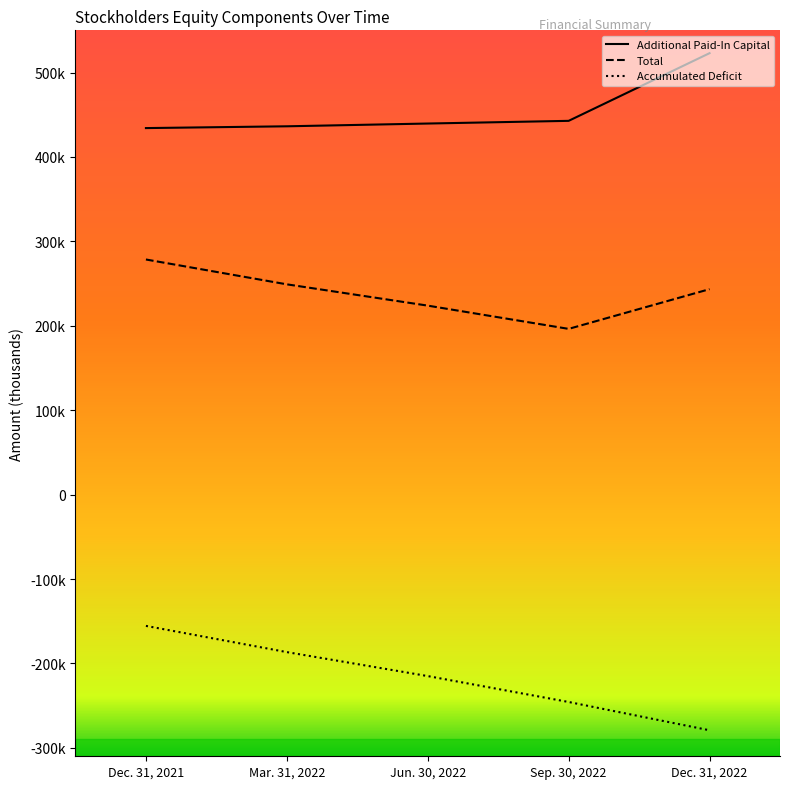

What is the difference between the Total values at Sep. 30, 2022 and Dec. 31, 2021?

82198